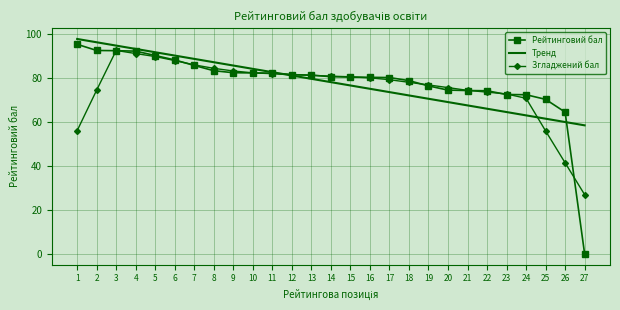

Is the value of Рейтинговий бал at 1 greater than the value of Згладжений бал at 8?

Yes